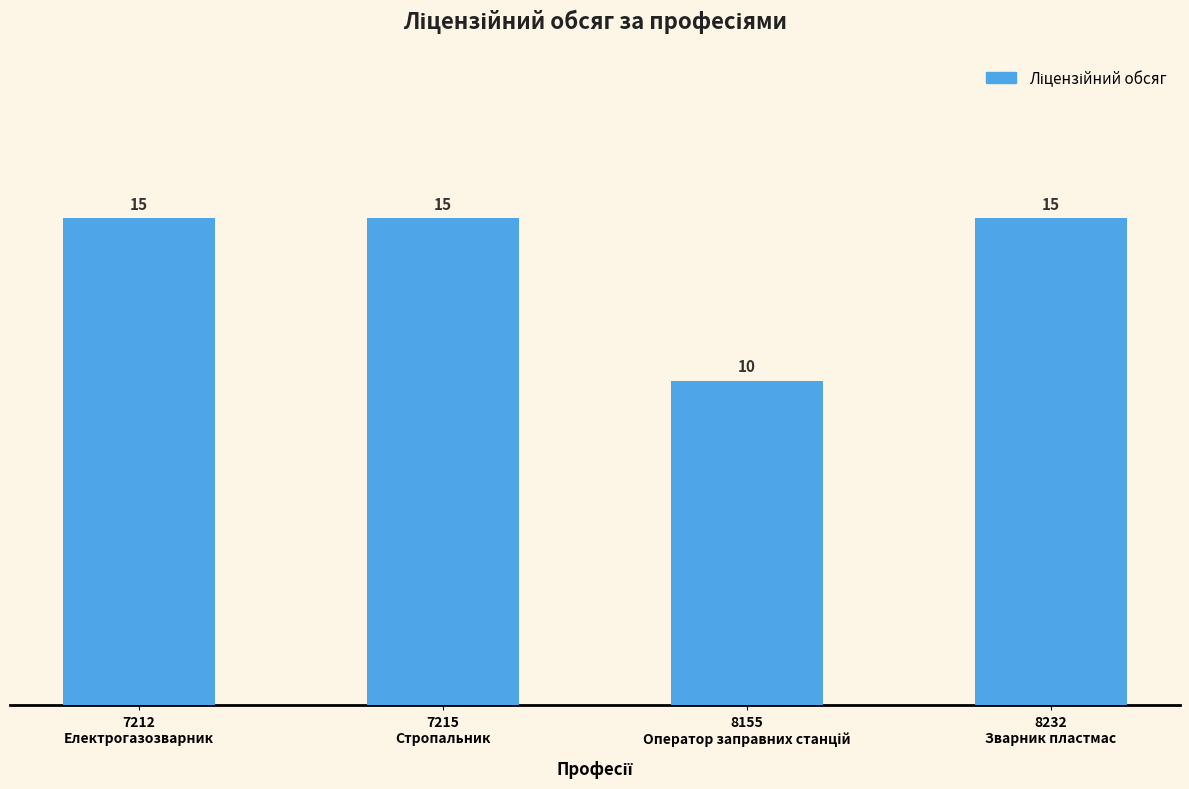

Count the values in the range 15 to 16.

3